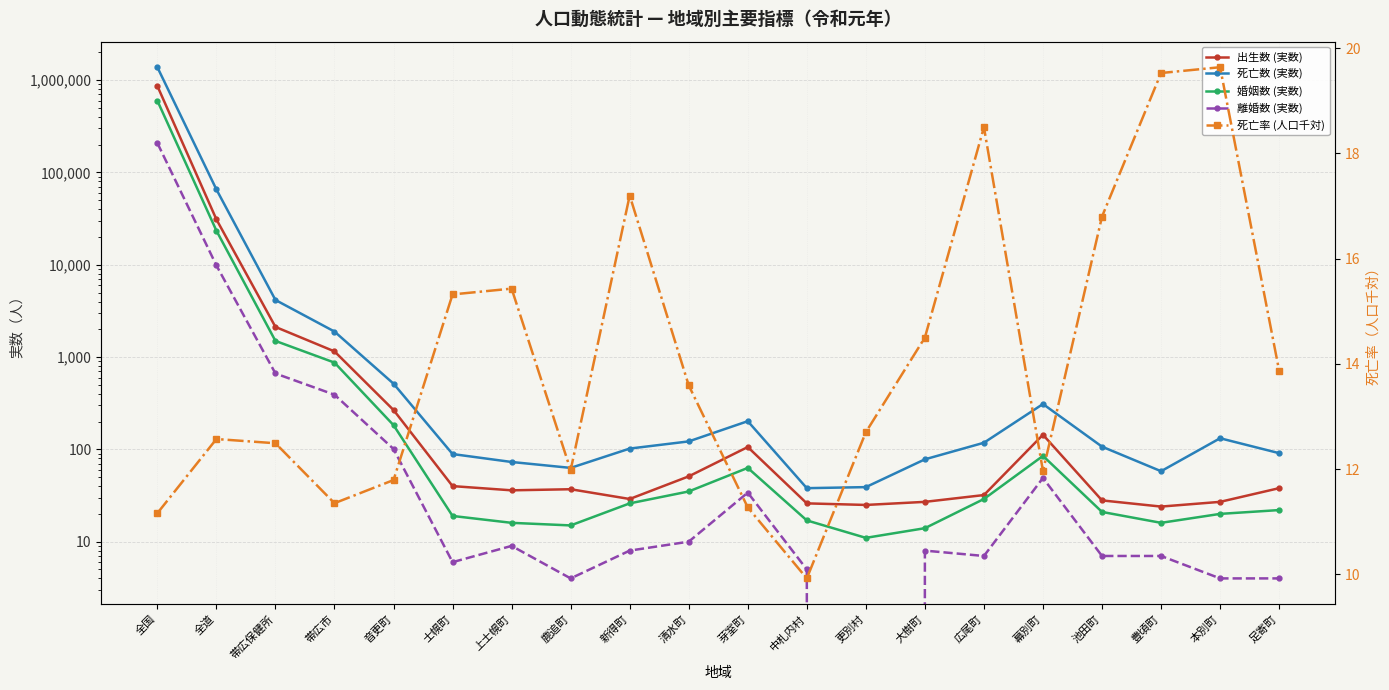

Reading left to right, extract all data points from this chart.

出生数 (実数): 865239.0	31020.0	2121.0	1152.0	267.0	40.0	36.0	37.0	29.0	51.0	106.0	26.0	25.0	27.0	32.0	144.0	28.0	24.0	27.0	38.0
死亡数 (実数): 1381093.0	65498.0	4155.0	1890.0	515.0	89.0	73.0	63.0	102.0	122.0	202.0	38.0	39.0	78.0	118.0	310.0	107.0	58.0	132.0	91.0
婚姻数 (実数): 599007.0	23417.0	1496.0	871.0	183.0	19.0	16.0	15.0	26.0	35.0	63.0	17.0	11.0	14.0	29.0	85.0	21.0	16.0	20.0	22.0
離婚数 (実数): 208496.0	9833.0	664.0	391.0	101.0	6.0	9.0	4.0	8.0	10.0	34.0	5.0	0.0	8.0	7.0	49.0	7.0	7.0	4.0	4.0
死亡率 (人口千対): 11.2	12.6	12.5	11.3	11.8	15.3	15.4	12.0	17.2	13.6	11.3	9.9	12.7	14.5	18.5	12.0	16.8	19.5	19.6	13.9